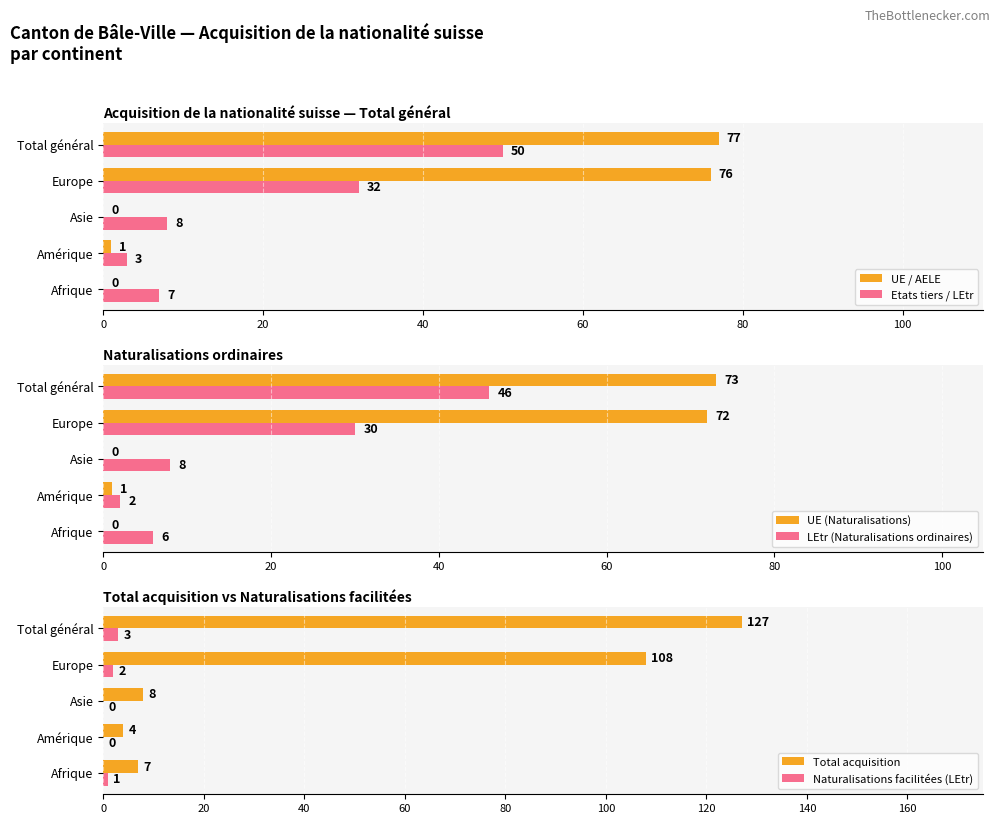

The value of Etats tiers / LEtr at Total général is 50. True or false?

True